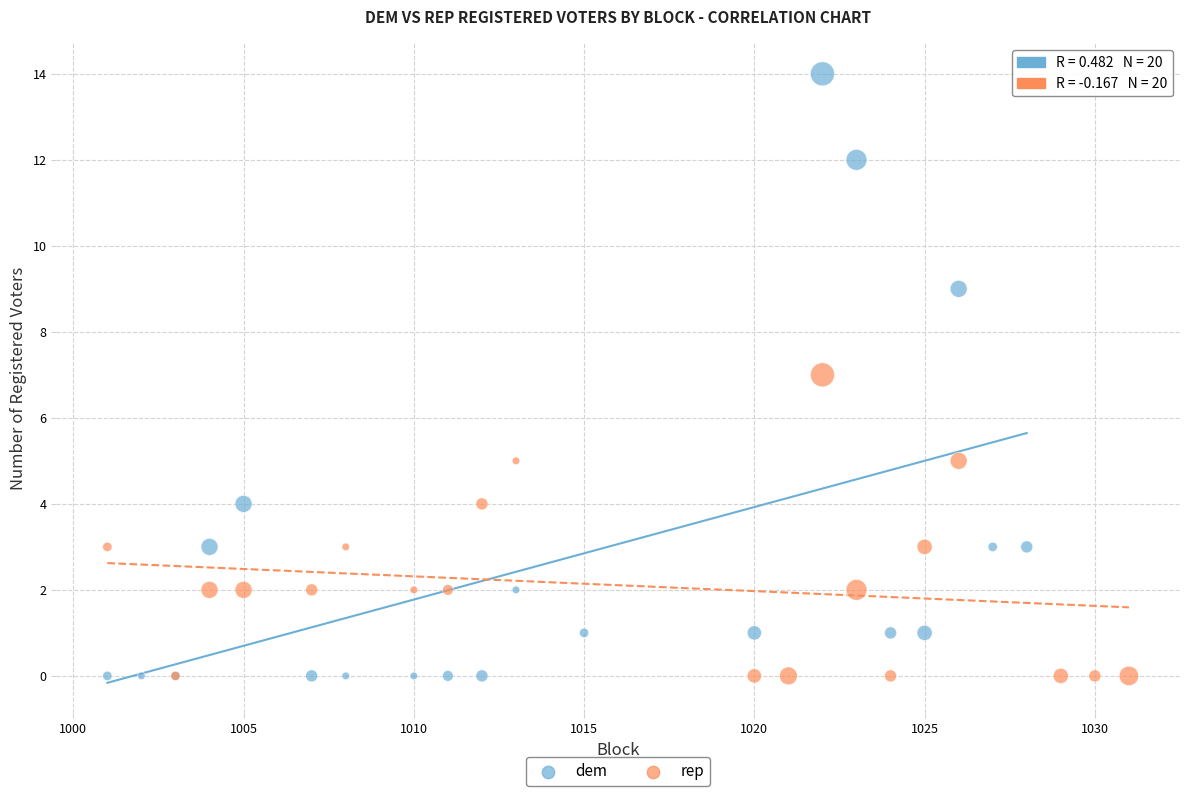

Which series has the largest Y range (max minus min)?

dem